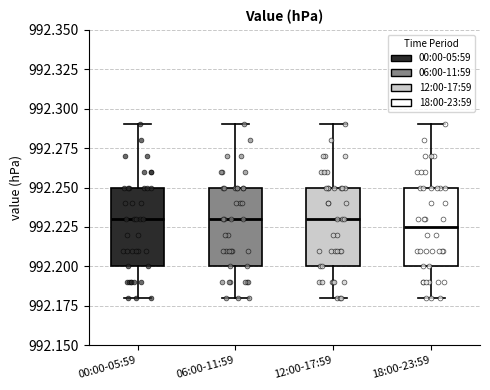

Reading left to right, transcribe this box plot: for each box, give where its median line is, the range the box spans, and where its two whiskers end, as read against the y-axis. The values are not printed on the chart, so give them approximately, as read against the axis.

00:00-05:59: median 992.230, box 992.200 to 992.250, whiskers 992.180 to 992.290
06:00-11:59: median 992.230, box 992.200 to 992.250, whiskers 992.180 to 992.290
12:00-17:59: median 992.230, box 992.200 to 992.250, whiskers 992.180 to 992.290
18:00-23:59: median 992.225, box 992.200 to 992.250, whiskers 992.180 to 992.290